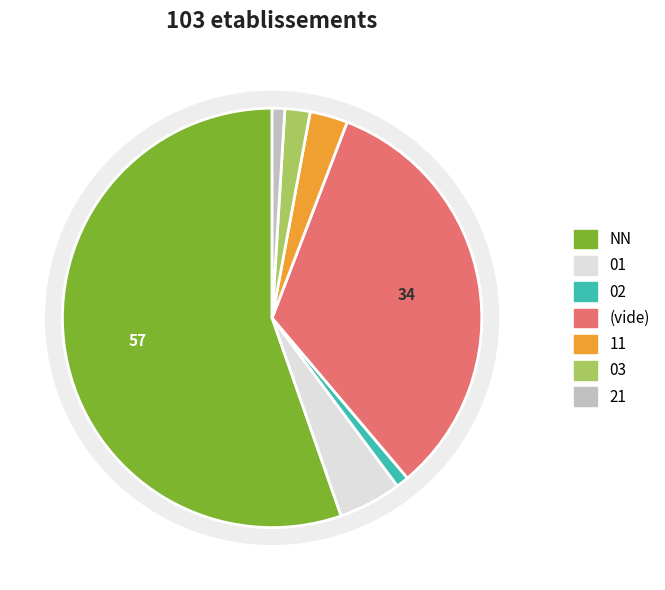

Which slice is the largest?

NN